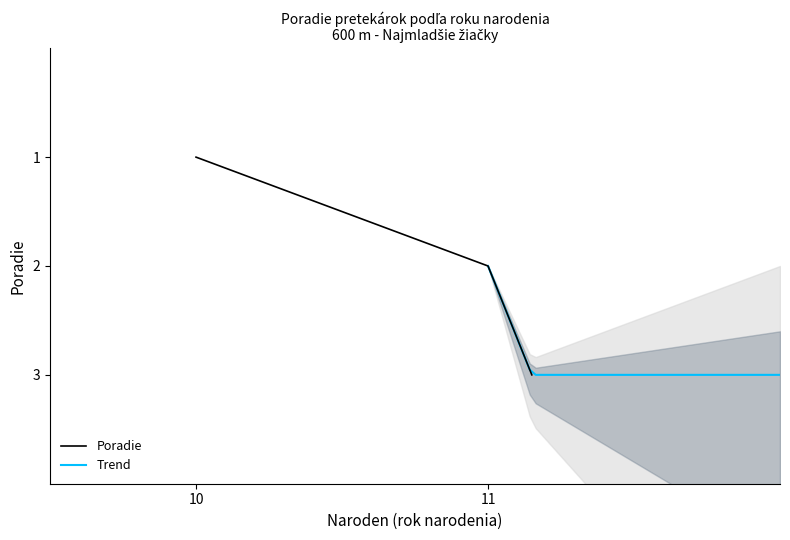

Reading right to left, what are all the values shown in this chart?

11=3	11=2	10=1